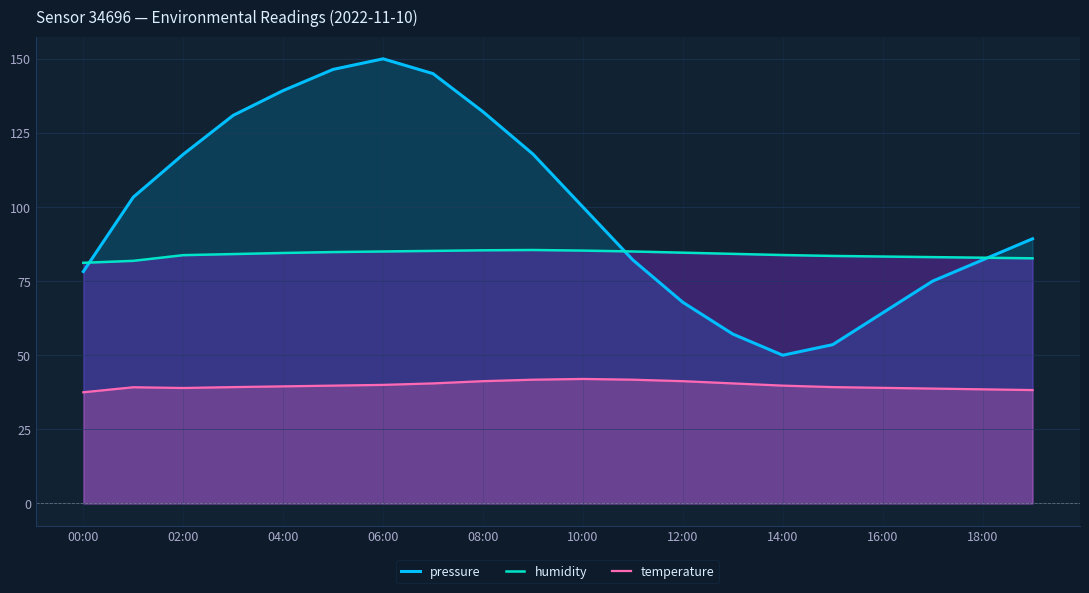

Which series has the largest total across all categories?

pressure